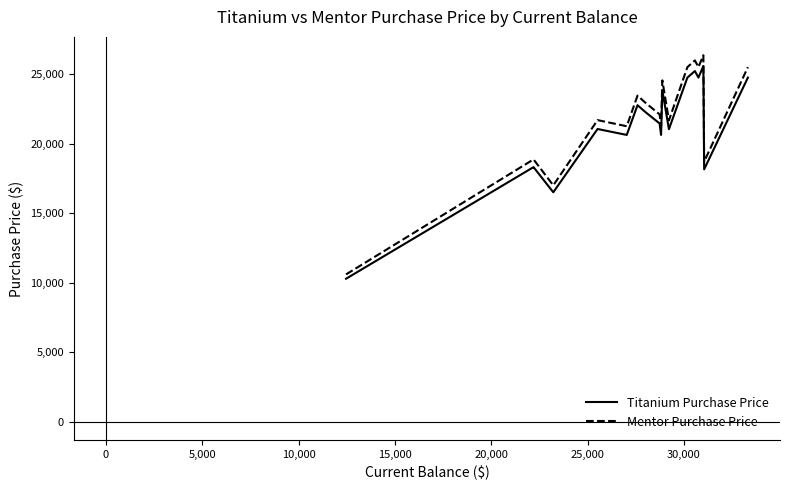

What is the minimum value shown in the chart?

10282.8